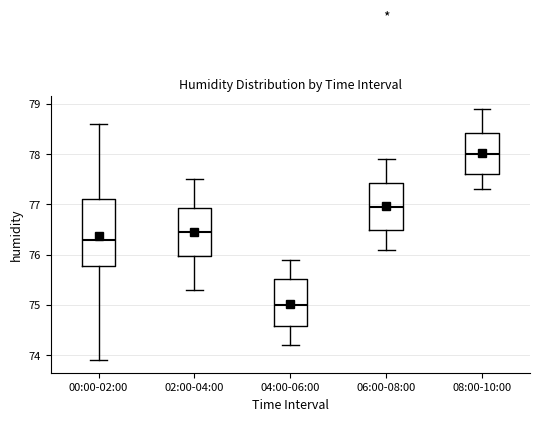

Where does the lower whisker of the box for 02:00-04:00 end on the y-axis? The values are not printed on the chart, so give them approximately, as read against the axis.

75.3